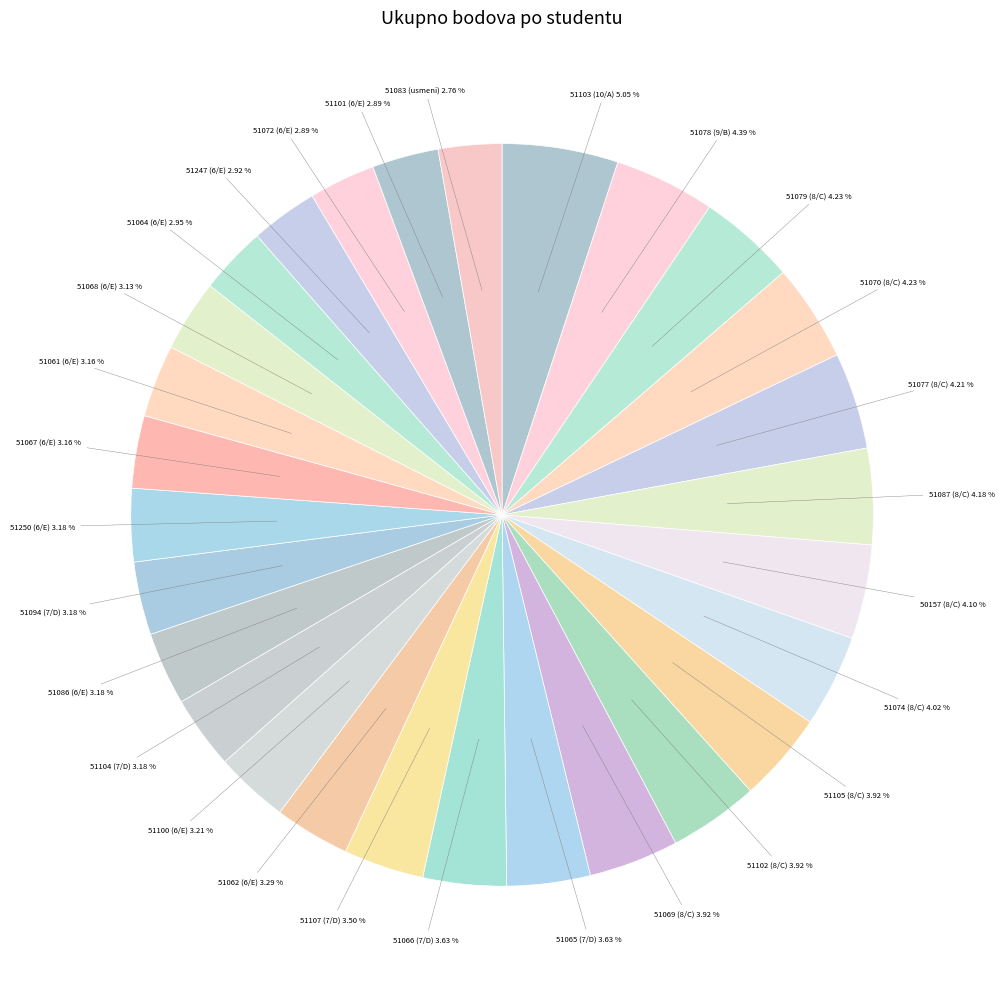

Is there a majority slice in this chart?

No